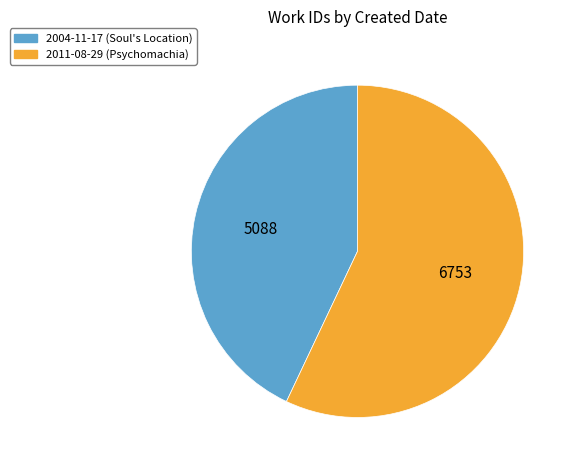

Which category accounts for the majority?

2011-08-29